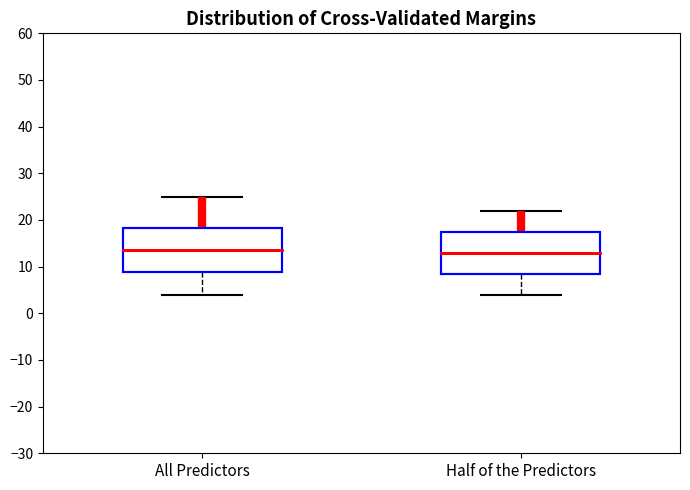

Reading left to right, transcribe this box plot: for each box, give where its median line is, the range the box spans, and where its two whiskers end, as read against the y-axis. The values are not printed on the chart, so give them approximately, as read against the axis.

All Predictors: median 14, box 9 to 18, whiskers 4 to 25
Half of the Predictors: median 13, box 9 to 18, whiskers 4 to 22